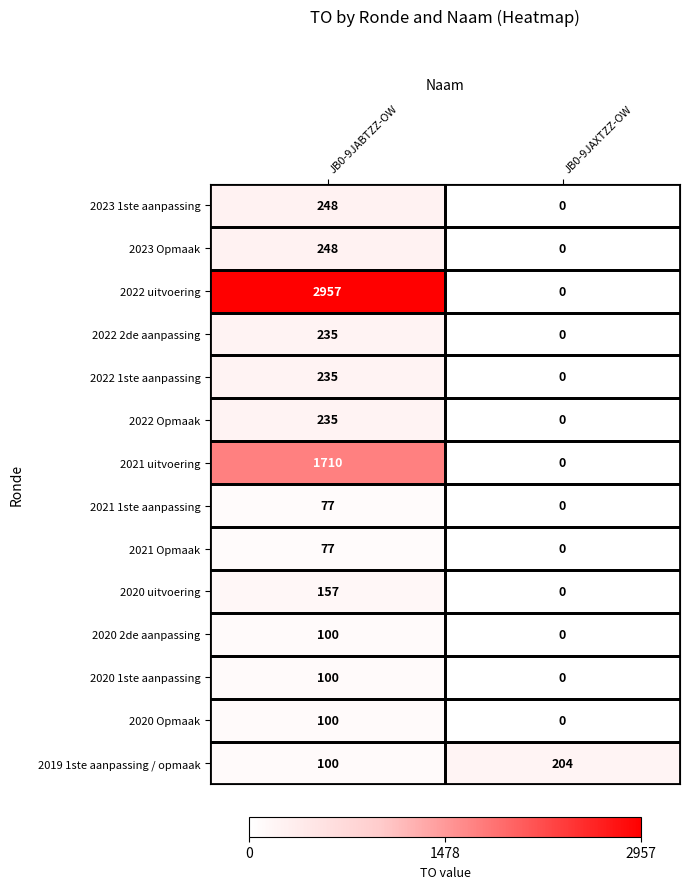

How many distinct data groups are displayed?

14